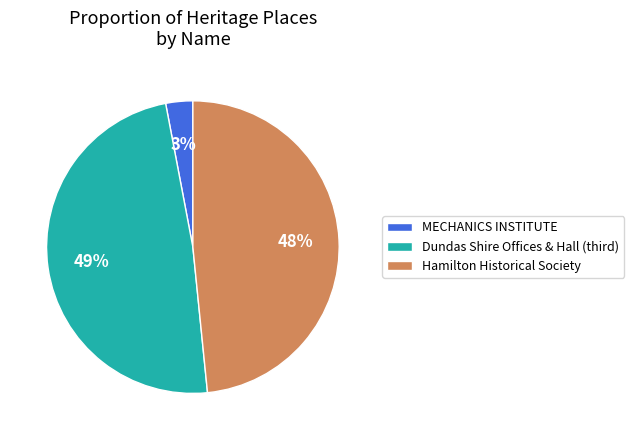

Which slice is the smallest?

MECHANICS INSTITUTE